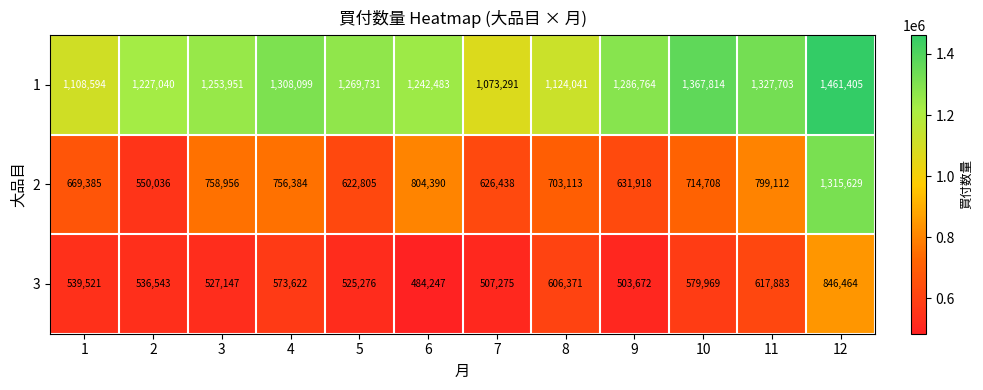

At how many categories does at least one series exceed 749893?

12